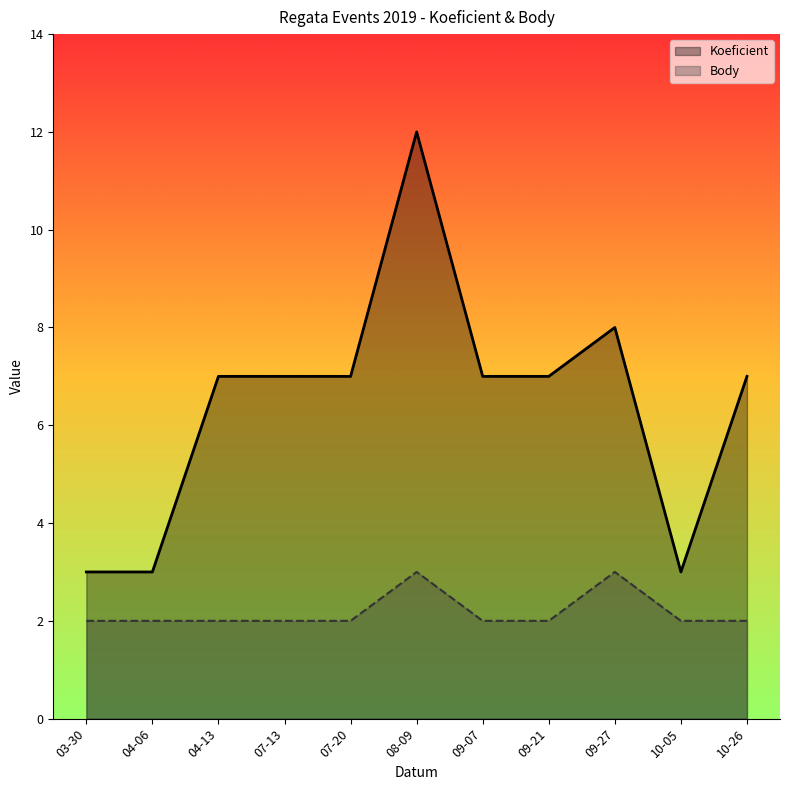

What position from the right is 09-07?

5